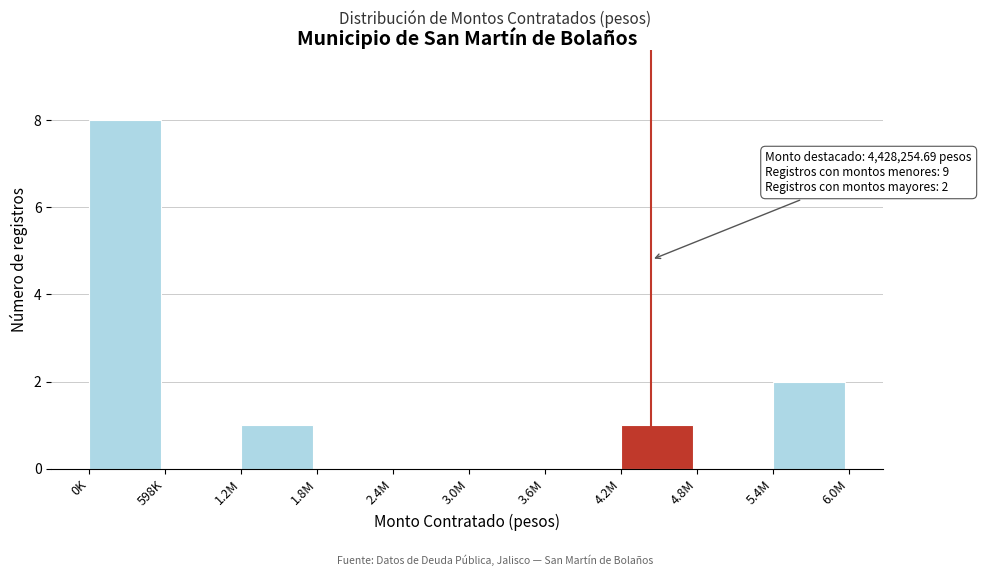

Reading right to left, list all the values displayed in this chart.

5.4M=2	4.8M=0	4.2M=1	3.6M=0	3.0M=0	2.4M=0	1.8M=0	1.2M=1	598K=0	0K=8